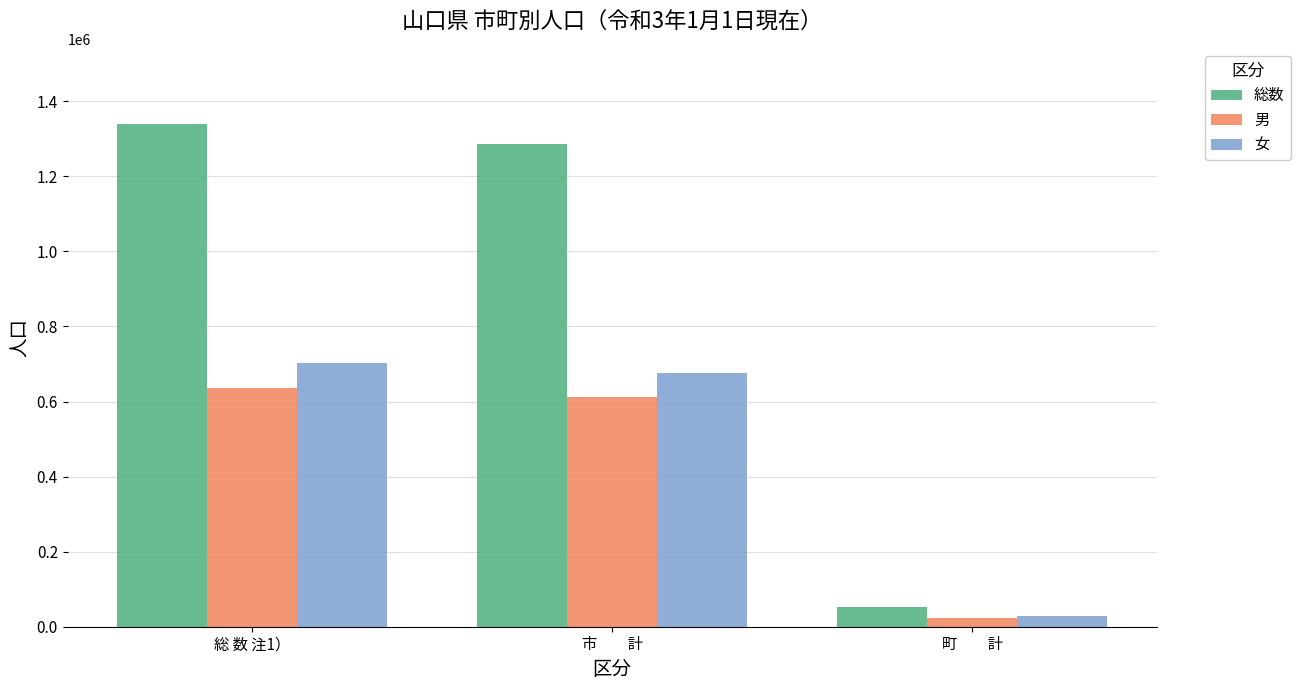

What are all the series names shown in the legend?

総数, 男, 女